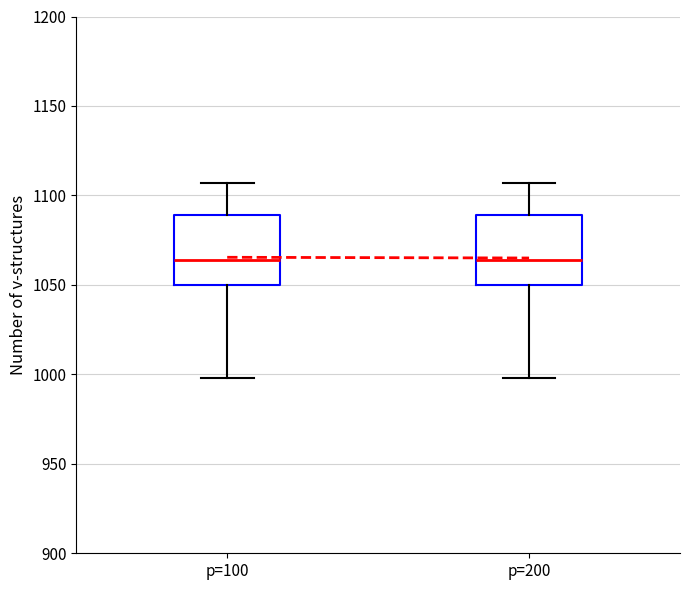

Reading left to right, transcribe this box plot: for each box, give where its median line is, the range the box spans, and where its two whiskers end, as read against the y-axis. The values are not printed on the chart, so give them approximately, as read against the axis.

p=100: median 1065, box 1050 to 1090, whiskers 1000 to 1105
p=200: median 1065, box 1050 to 1090, whiskers 1000 to 1105